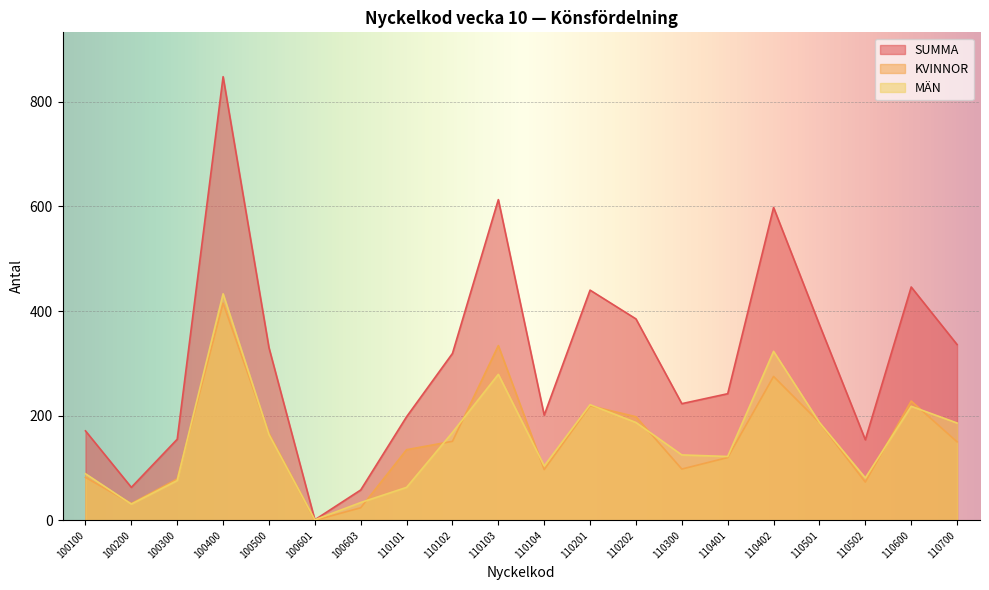

How many data points does each series have?

20